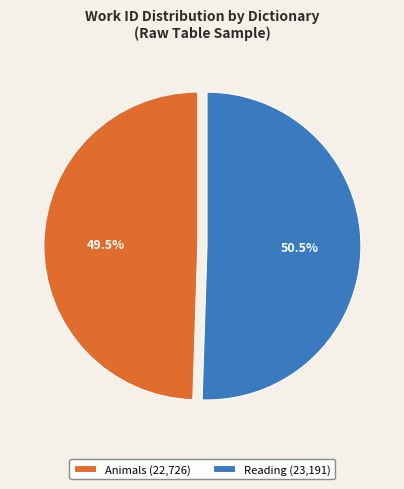

The Animals slice represents 55% of the pie. True or false?

False